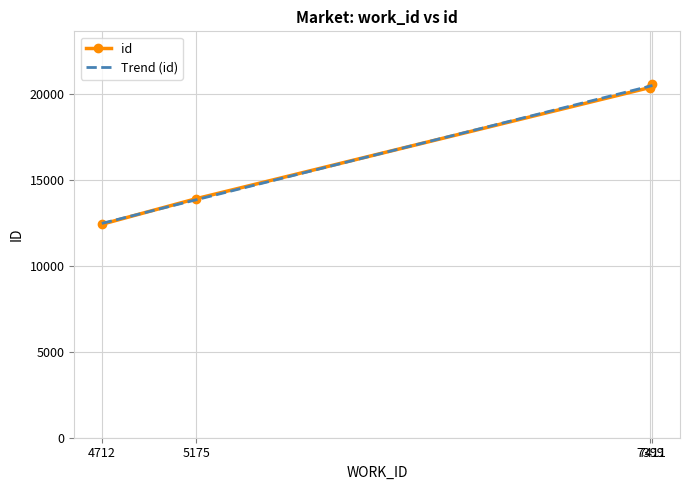

Count the number of values greater than 20396.

1